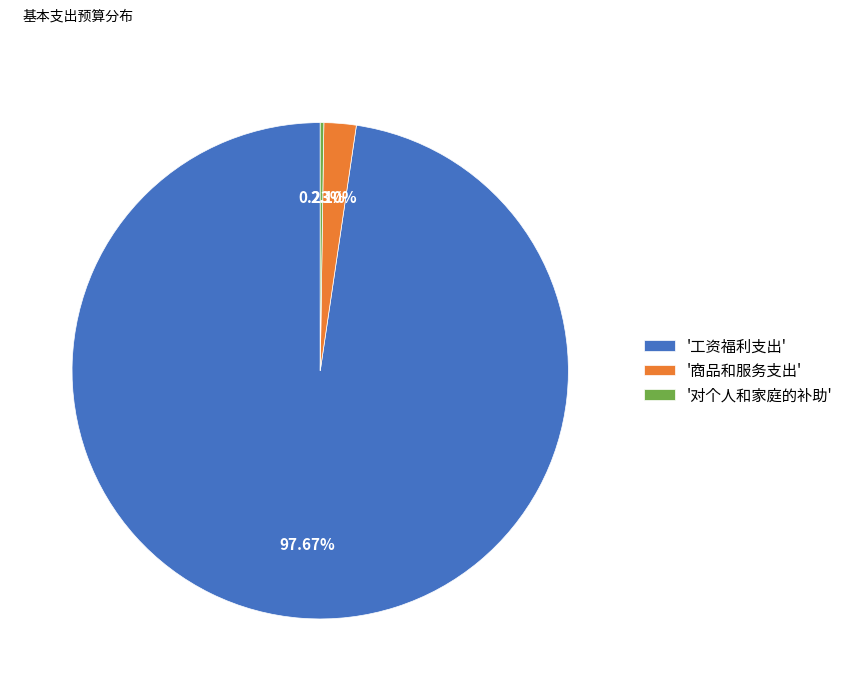

Between '工资福利支出' and '商品和服务支出', which is larger?

'工资福利支出'